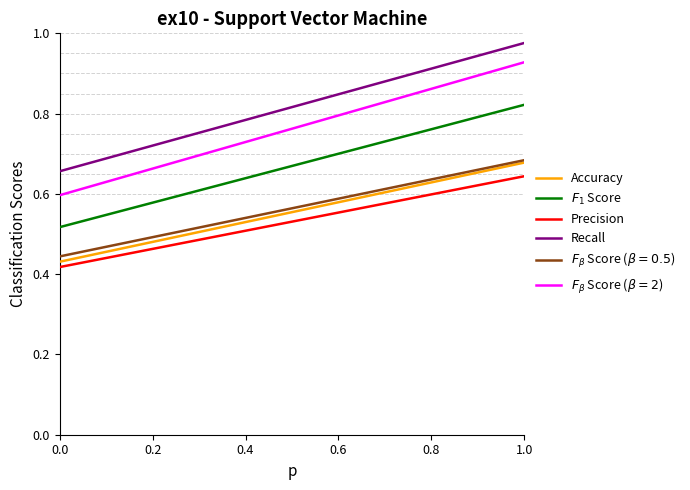

Which series has the largest total across all categories?

Recall